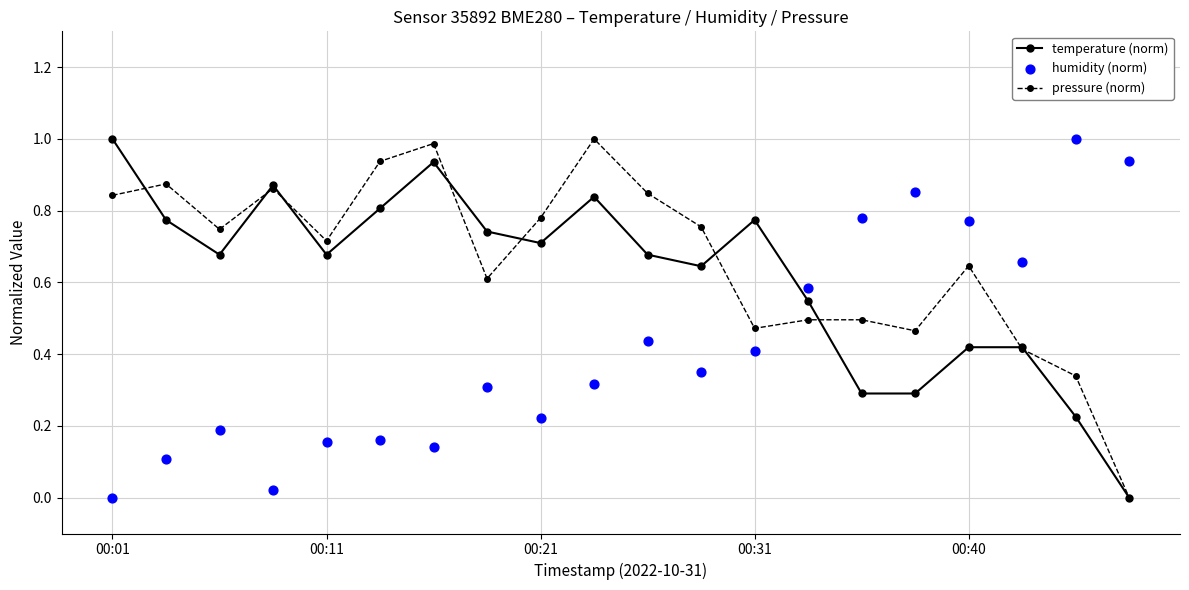

At how many categories does at least one series exceed 0?

20